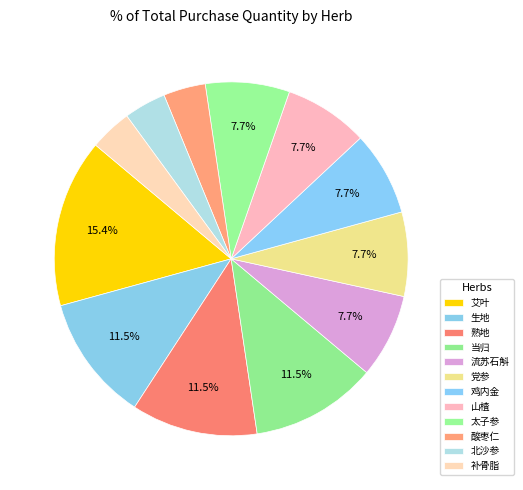

What is the total percentage of 当归 and 补骨脂?

15.4%